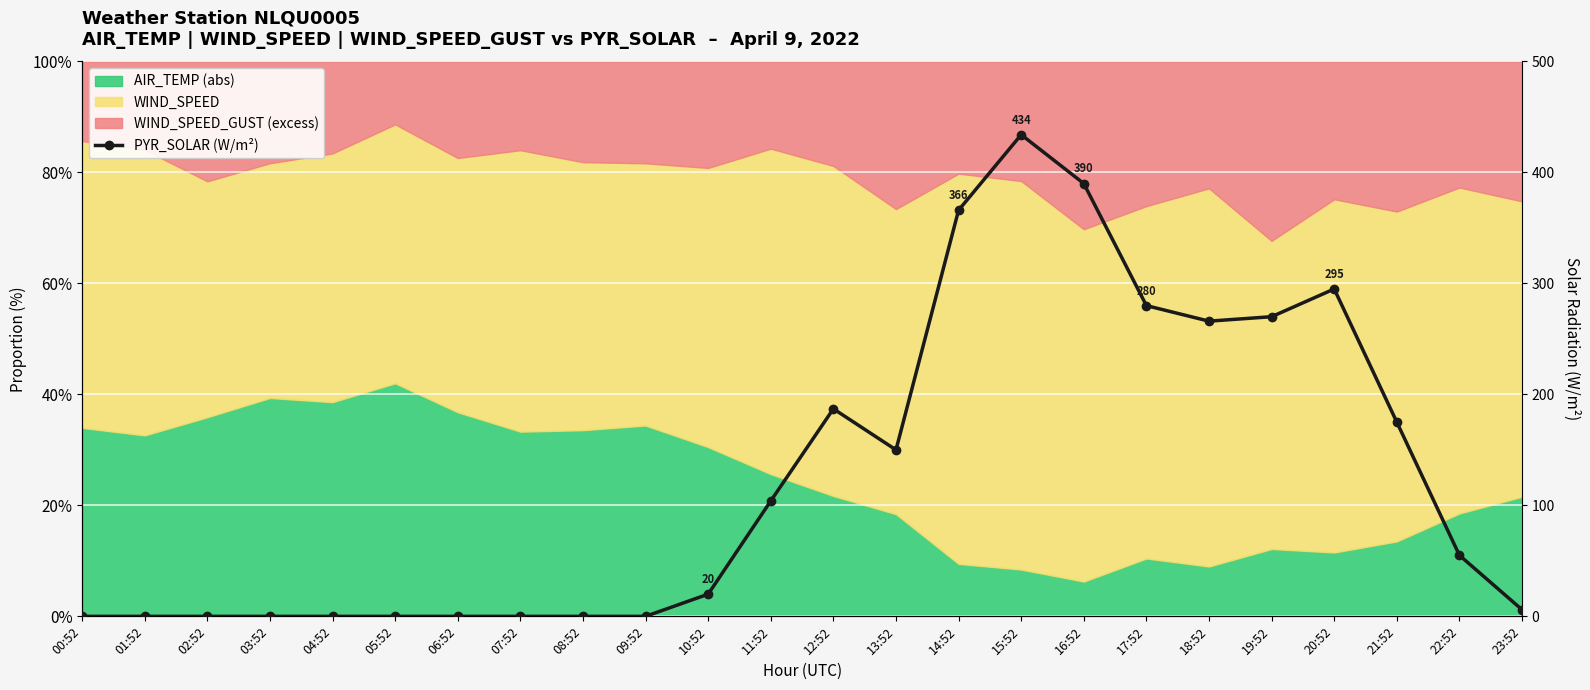

How many values are above zero?

14